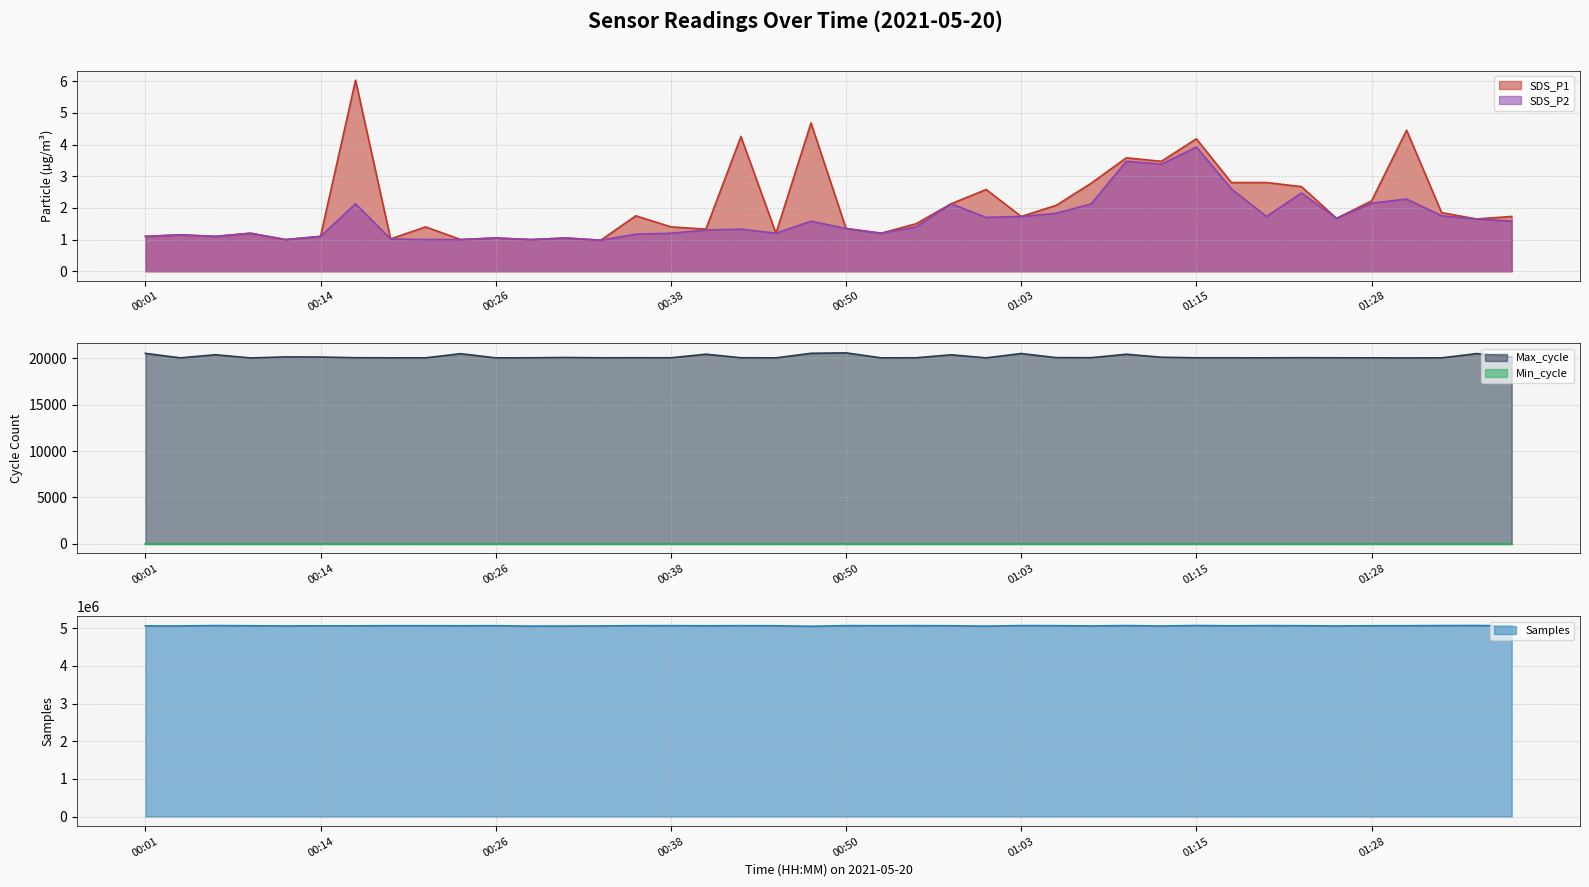

List the labels in order of Samples value, smallest first.

00:48, 01:00, 00:28, 00:31, 01:12, 00:04, 01:25, 00:11, 01:08, 01:41, 00:33, 00:01, 00:16, 01:17, 00:14, 00:41, 00:23, 00:46, 01:28, 00:09, 00:58, 00:53, 01:30, 00:21, 01:23, 00:36, 00:26, 00:19, 01:05, 00:43, 00:55, 00:38, 00:50, 01:20, 01:10, 00:06, 01:03, 01:33, 01:15, 01:35